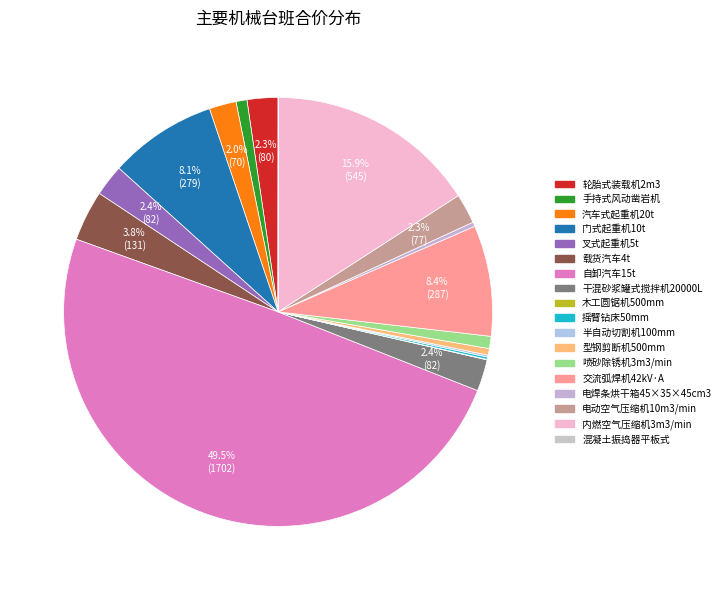

How much of the chart is everything except 型钢剪断机500mm?

99.5%